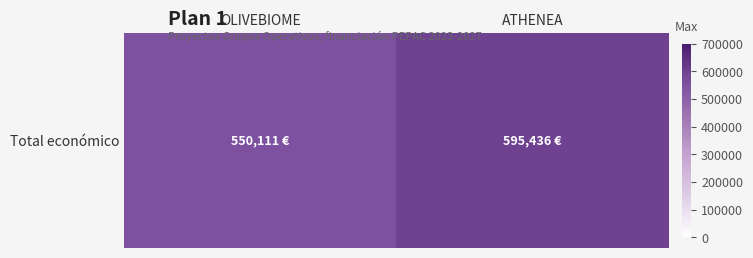

Is it true that the value at OLIVEBIOME is 550111?

True